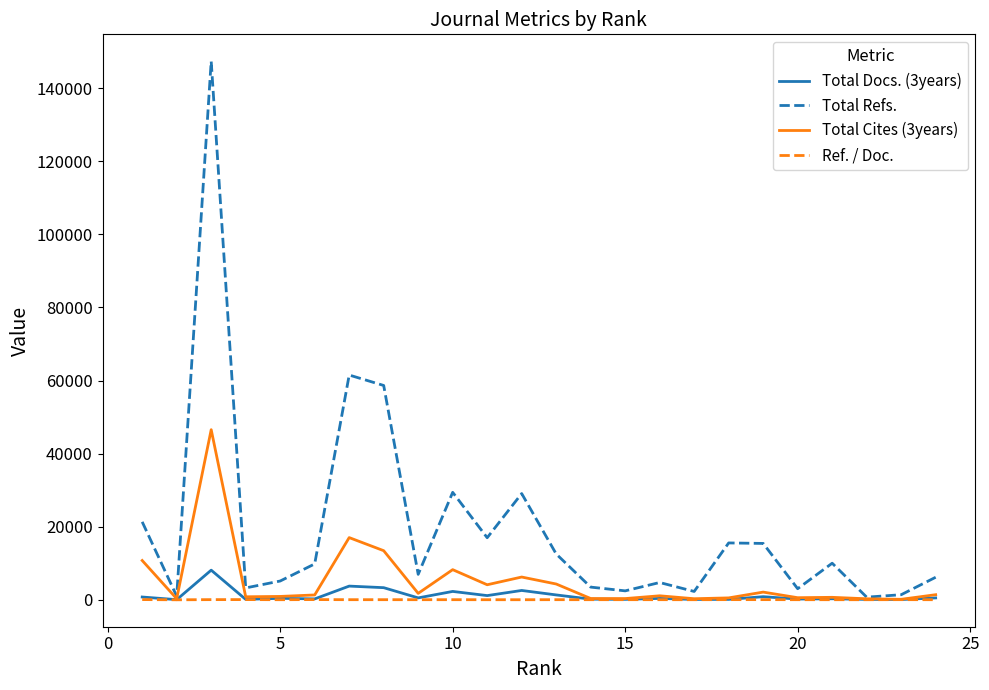

Rank the series by their maximum value, from lowest to highest.

Ref. / Doc., Total Docs. (3years), Total Cites (3years), Total Refs.